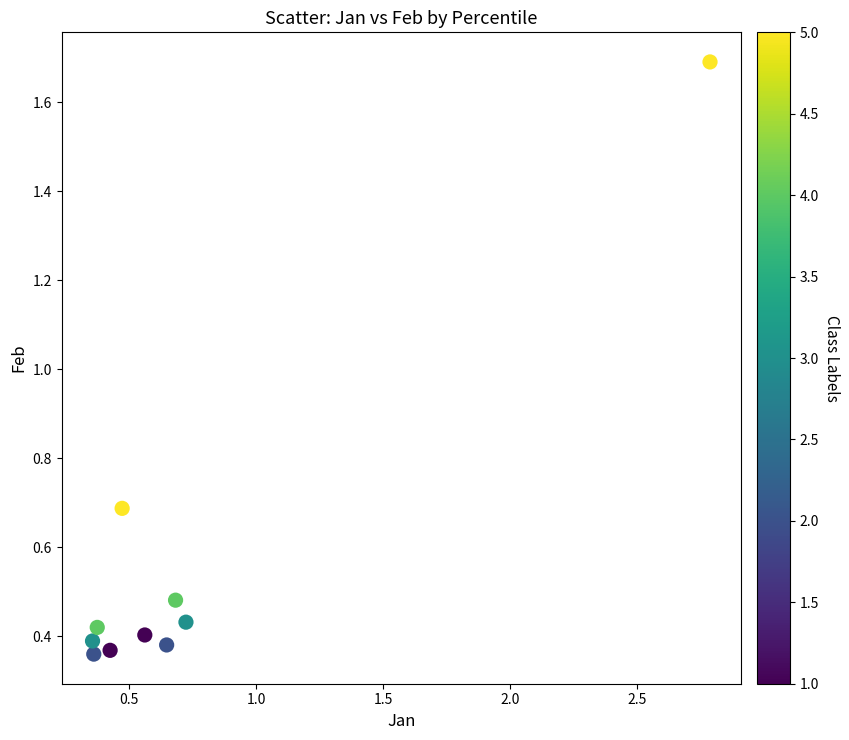

What Y value in the scatter plot is closest to 1?

0.7